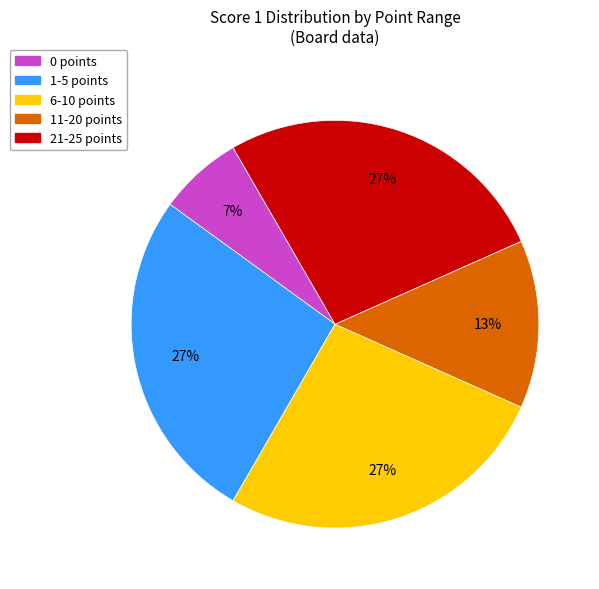

Is there a majority slice in this chart?

No